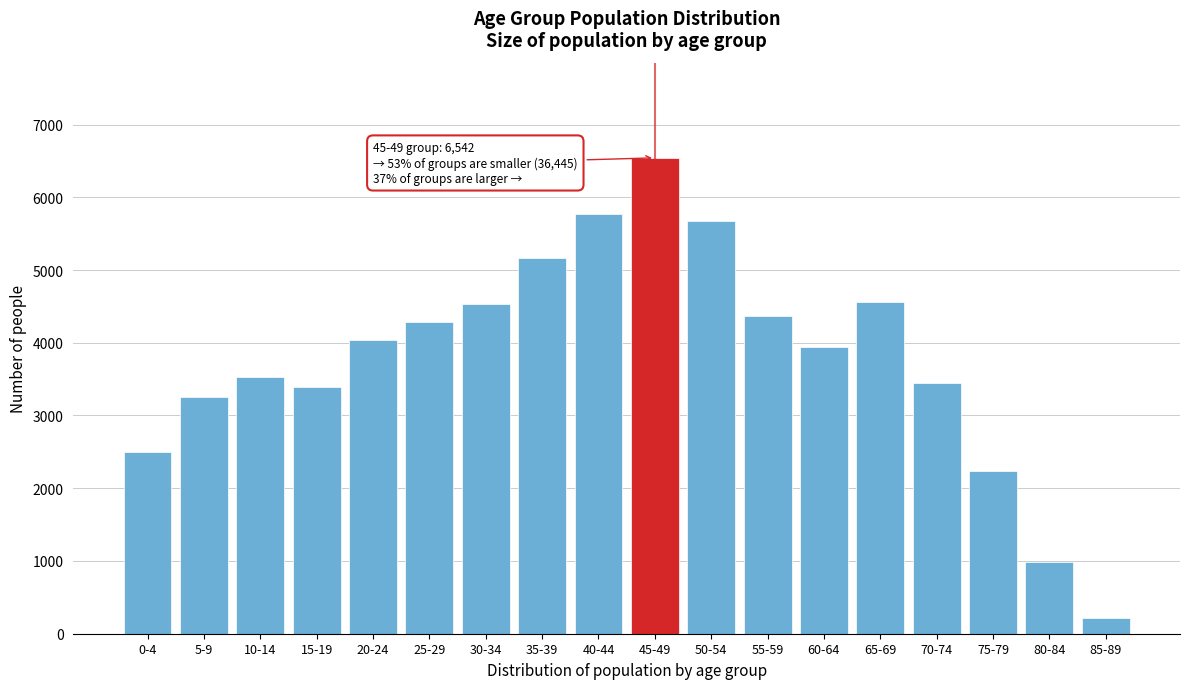

What is the greatest value displayed?

6542